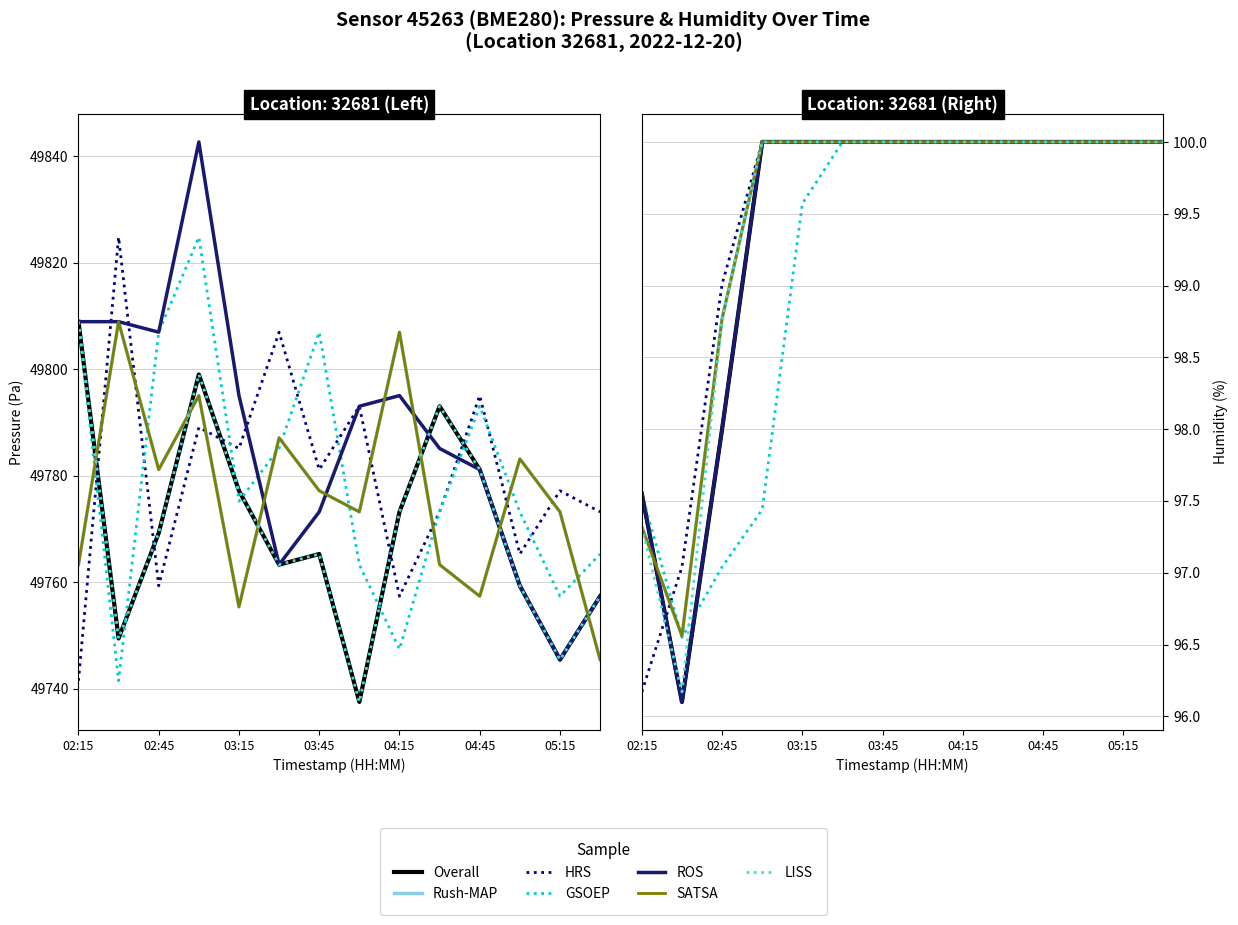

What is the minimum value for humidity?

96.1